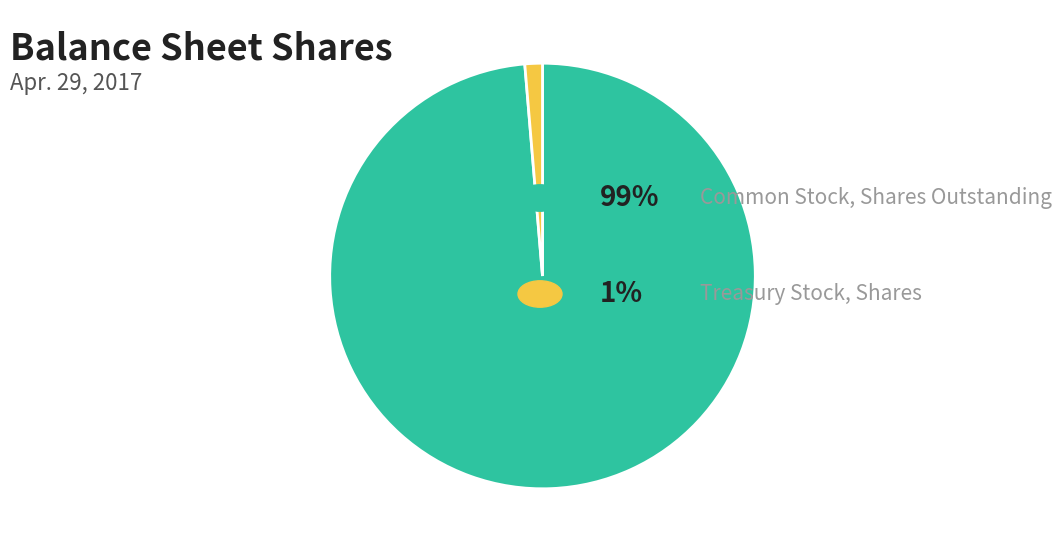

Is there a majority slice in this chart?

Yes